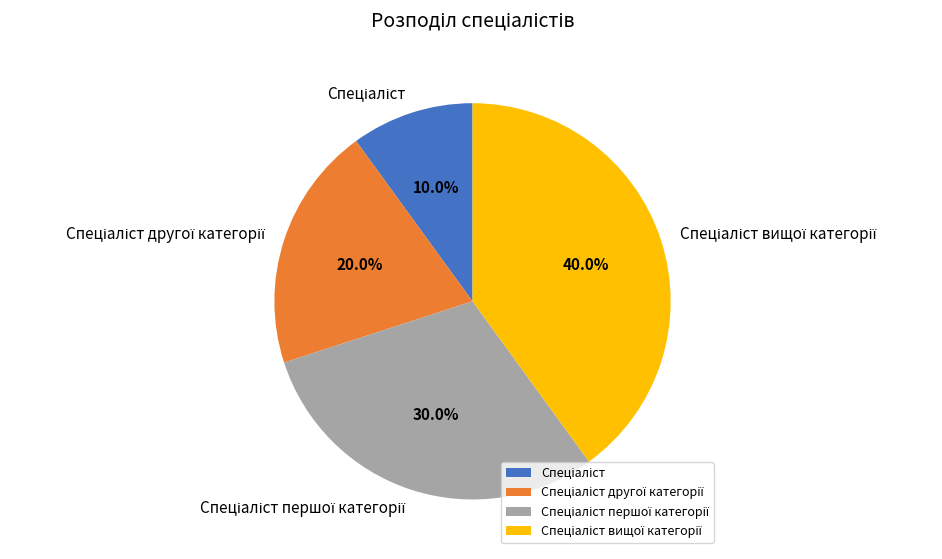

Does any single category account for the majority?

No